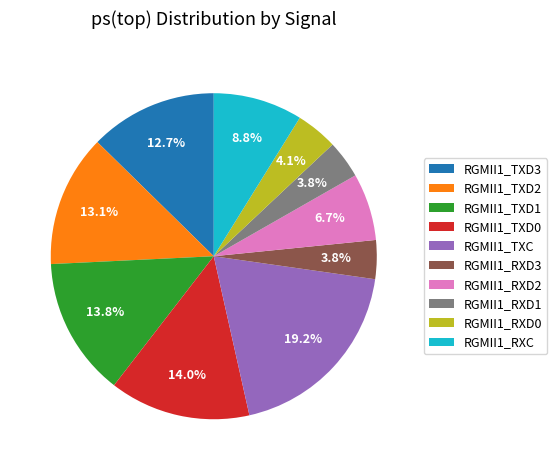

Is there a majority slice in this chart?

No